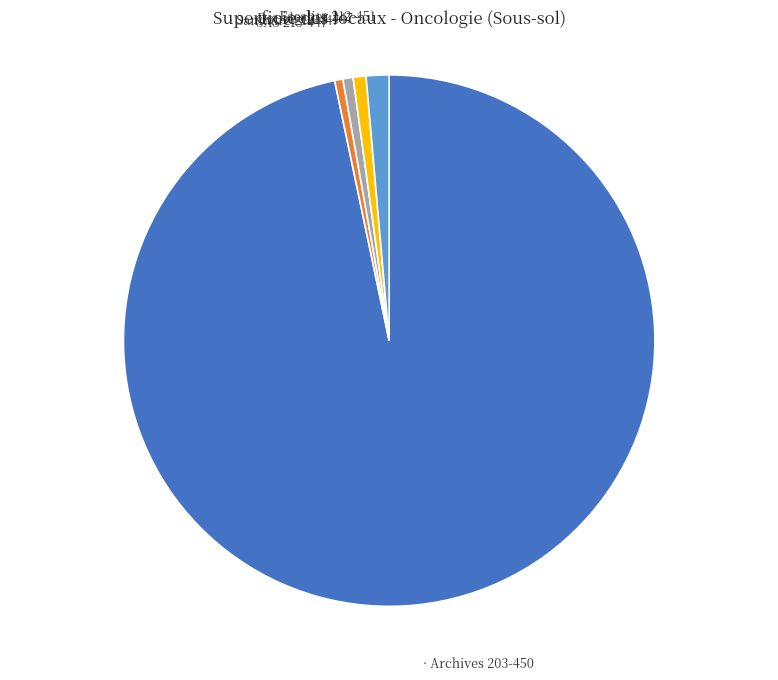

Count the number of slices in the pie.

5